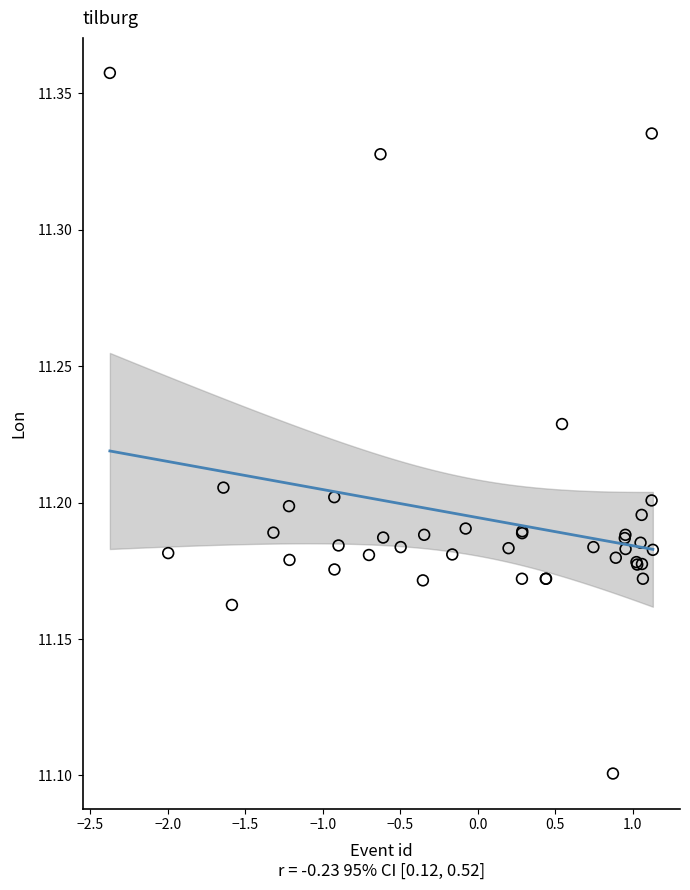

What Y value in the scatter plot is closest to 11?

11.1